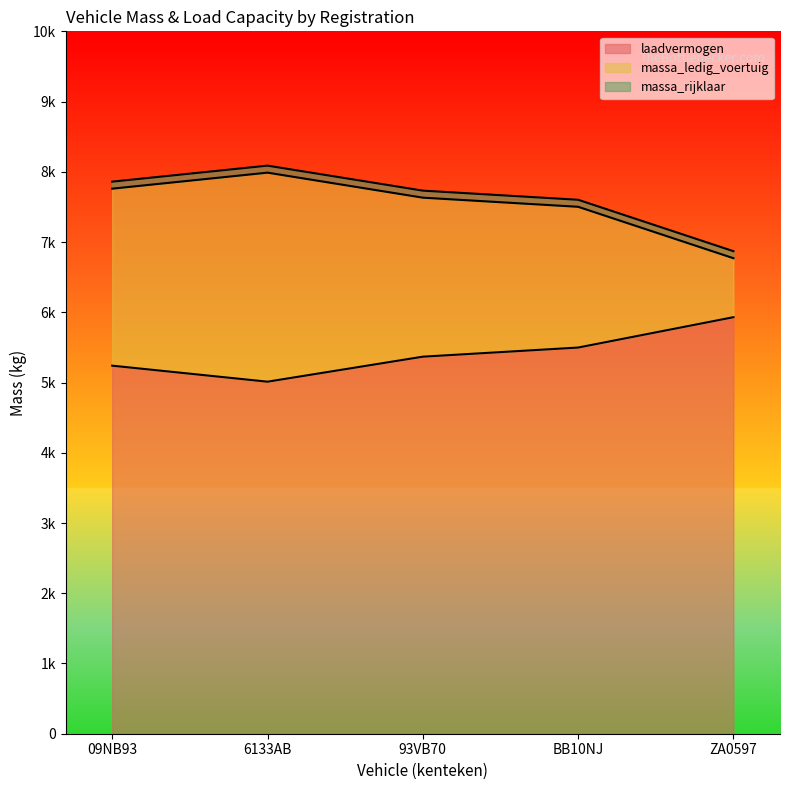

True or false: massa_rijklaar and laadvermogen cross at least once.

False